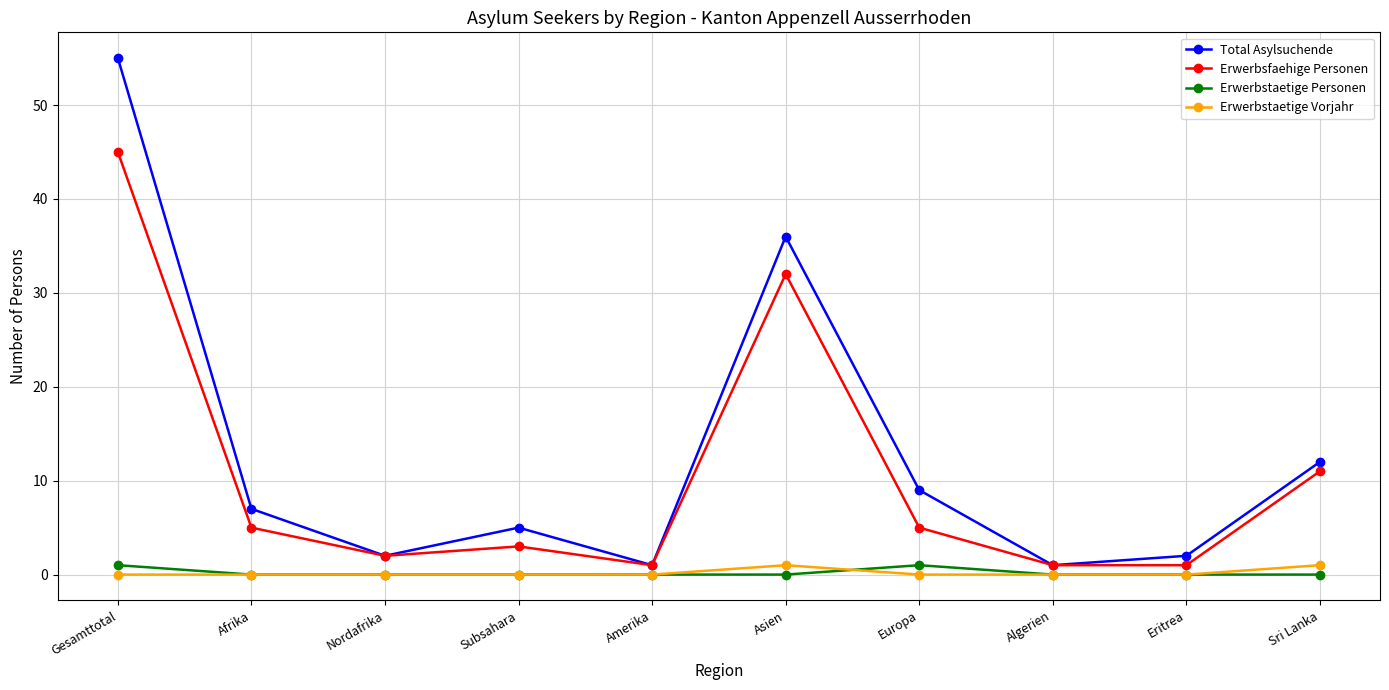

What is the maximum value shown in the chart?

55